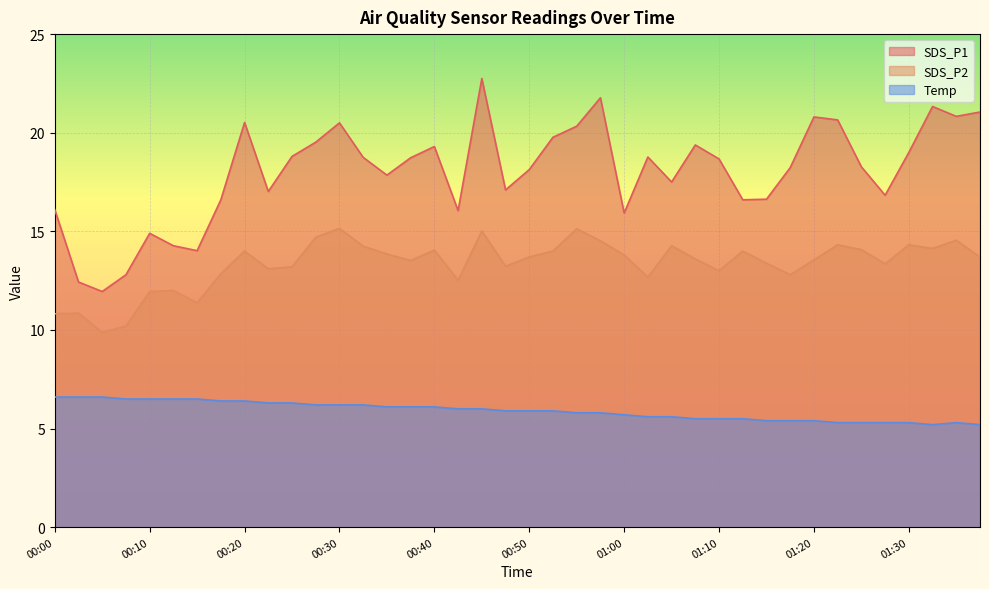

How many interior local peaks does the Temp series have?

1